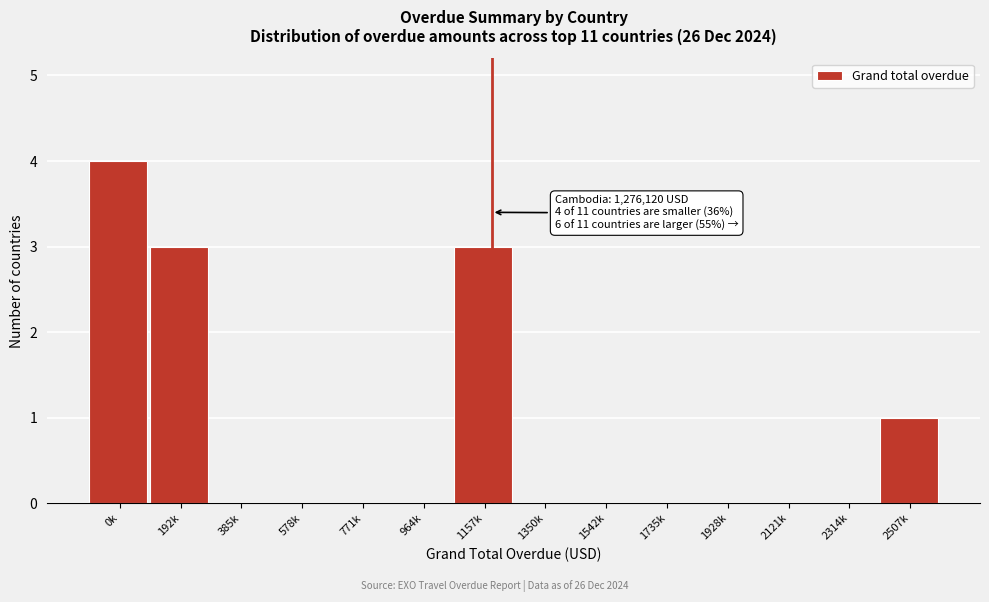

Reading right to left, list all the values displayed in this chart.

2507k=1	2314k=0	2121k=0	1928k=0	1735k=0	1542k=0	1350k=0	1157k=3	964k=0	771k=0	578k=0	385k=0	192k=3	0k=4